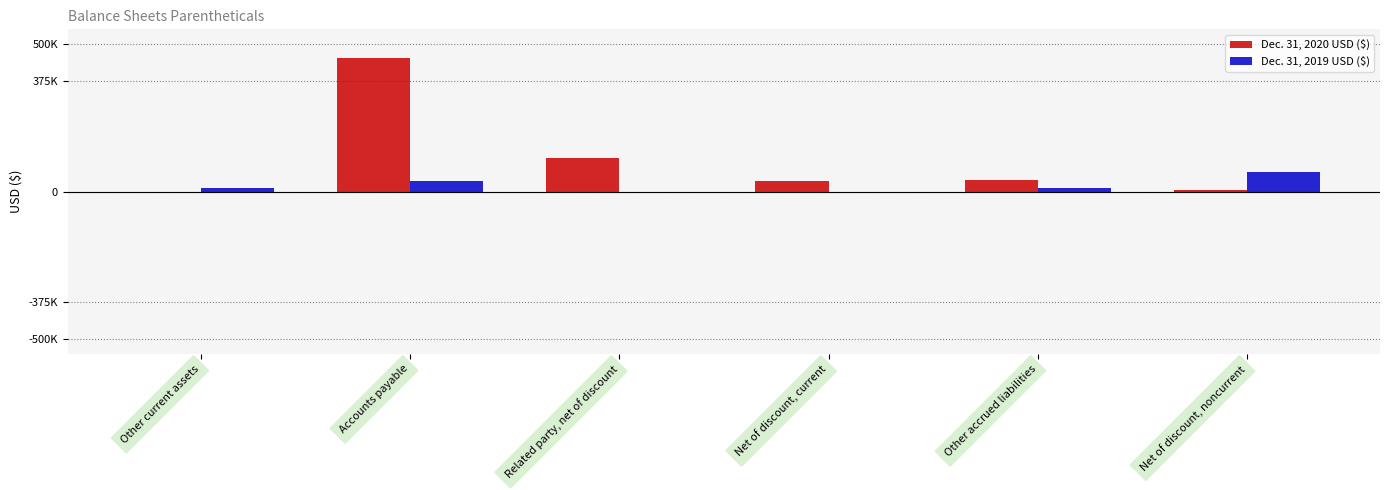

List the series in order of their overall mean, highest first.

Dec. 31, 2020 USD ($), Dec. 31, 2019 USD ($)